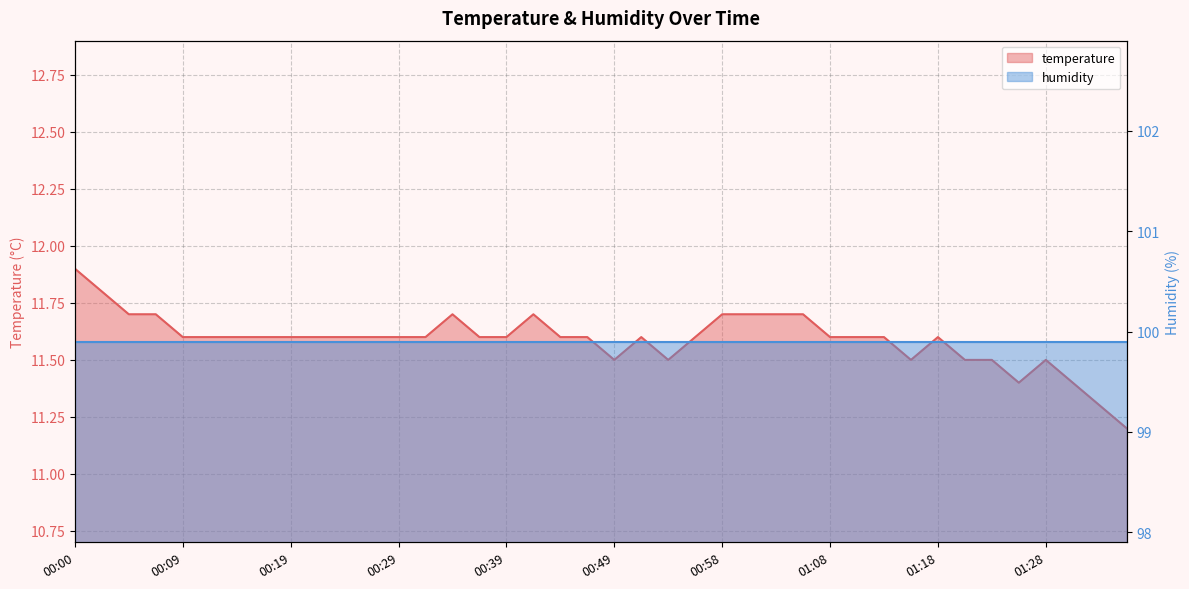

Which has a higher value, 01:30 or 00:39?

00:39